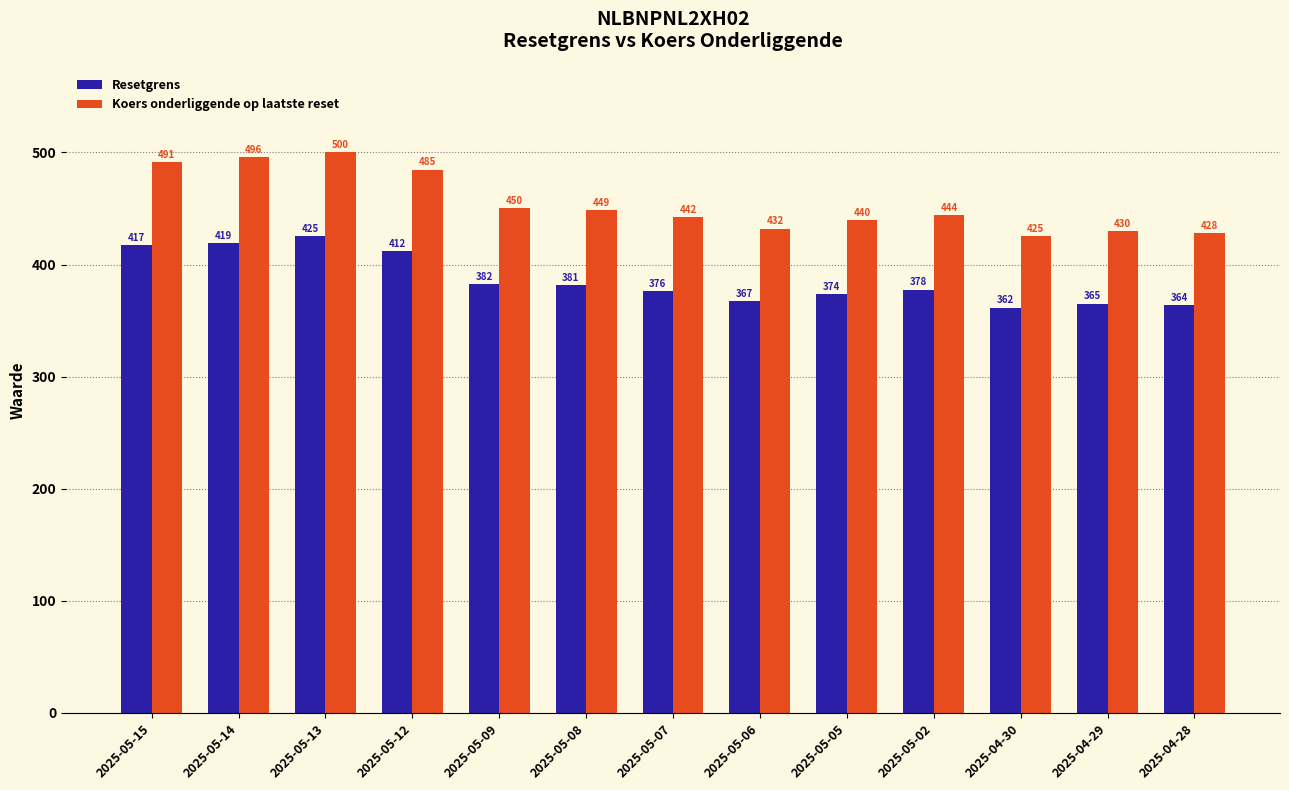

Is the value of Koers onderliggende op laatste reset at 2025-05-13 greater than the value of Resetgrens at 2025-05-05?

Yes